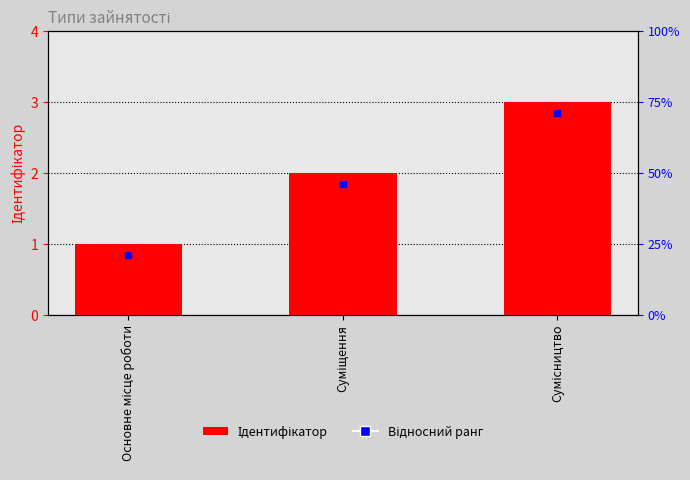

The value at Основне місце роботи is 2. True or false?

False